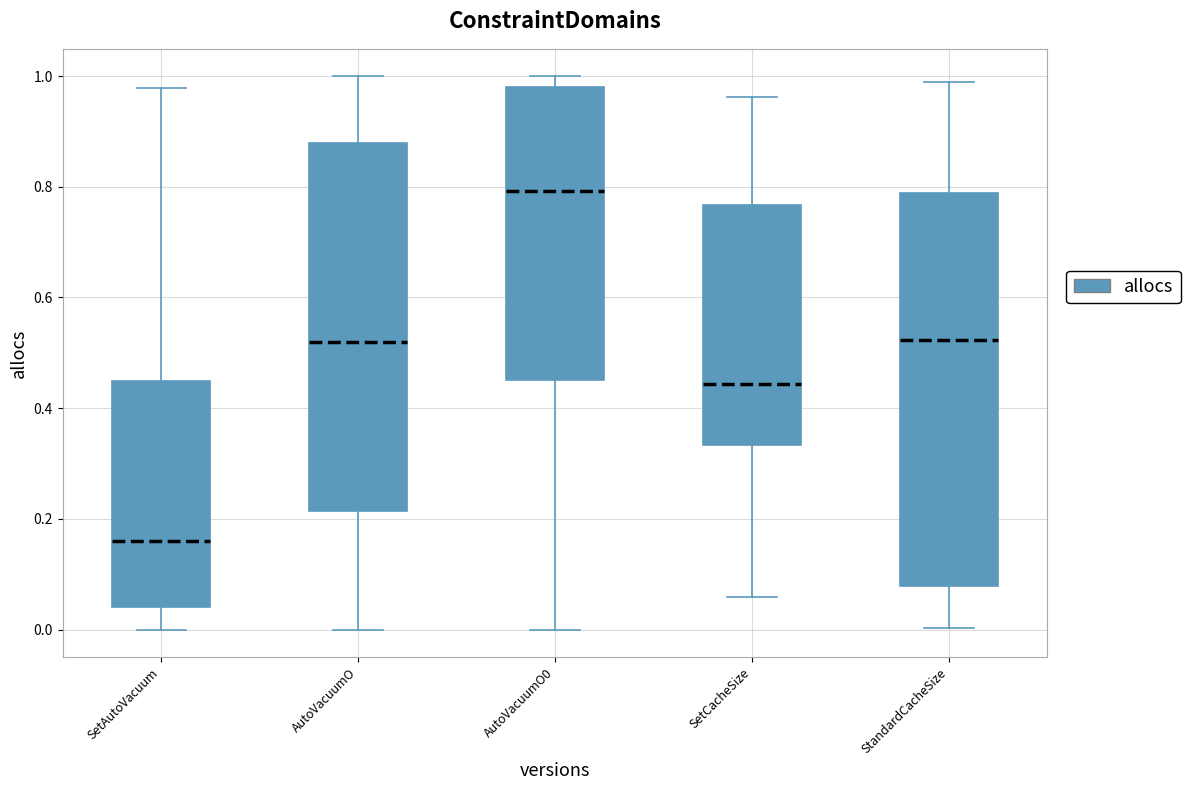

Reading left to right, read every box against the y-axis: the position of its median line, the range the box covers, and the ends of its whiskers. The values are not printed on the chart, so give them approximately, as read against the axis.

SetAutoVacuum: median 0.16, box 0.04 to 0.44, whiskers 0.00 to 0.98
AutoVacuumO: median 0.52, box 0.22 to 0.88, whiskers 0.00 to 1.00
AutoVacuumO0: median 0.80, box 0.46 to 0.98, whiskers 0.00 to 1.00
SetCacheSize: median 0.44, box 0.34 to 0.76, whiskers 0.06 to 0.96
StandardCacheSize: median 0.52, box 0.08 to 0.78, whiskers 0.00 to 0.98